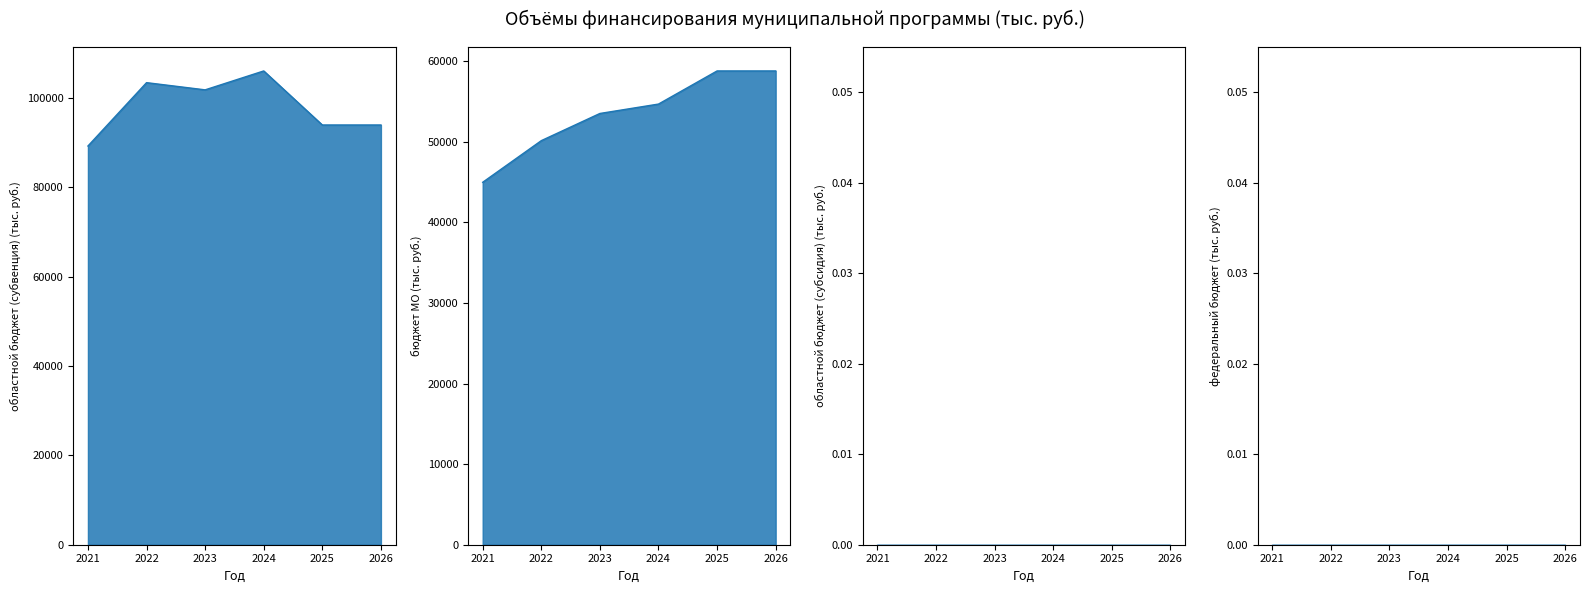

What is the spread (max minus min) of values at 2023?

48301.8